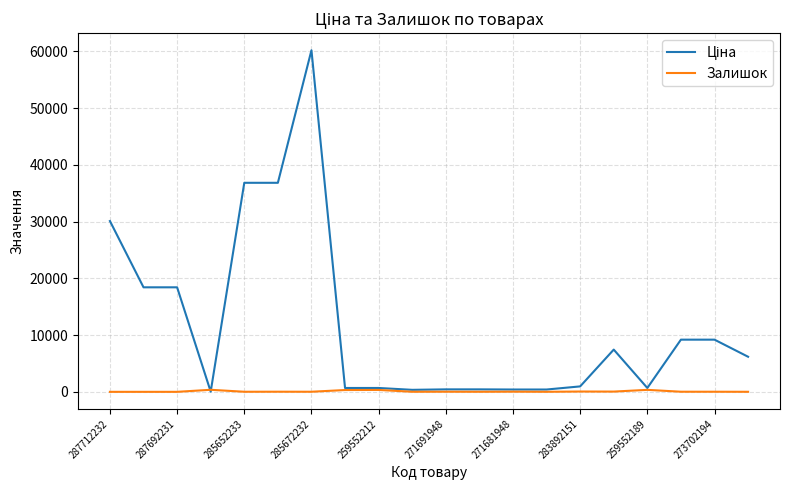

What is the maximum value shown in the chart?

60205.6